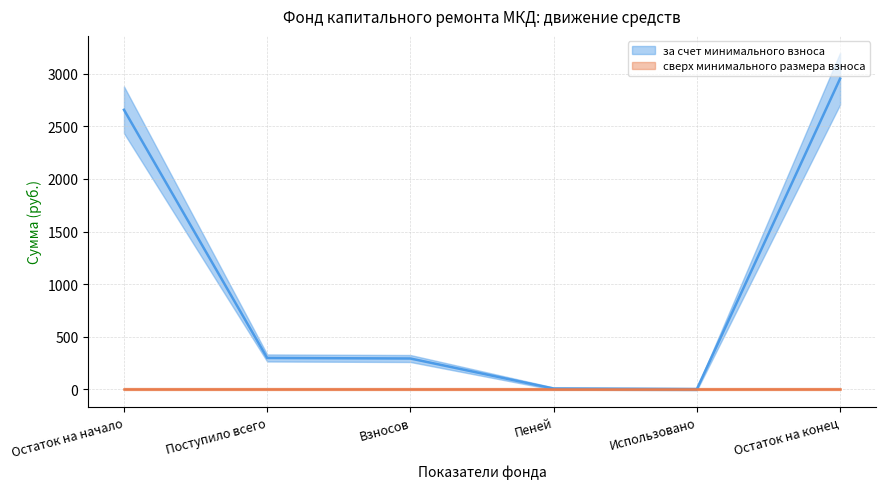

Which label corresponds to the smallest value in the chart?

Использовано